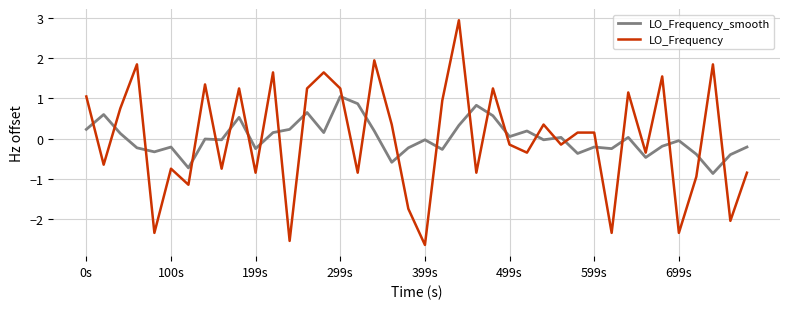

What is the difference between the maximum and minimum values in the LO_Frequency series?

5.6